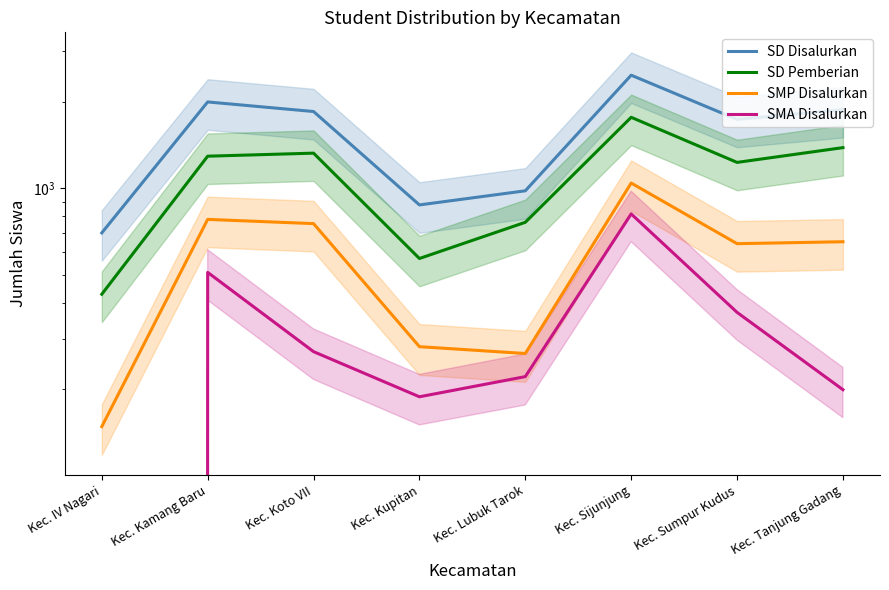

What are all the series names shown in the legend?

SD Disalurkan, SD Pemberian, SMP Disalurkan, SMA Disalurkan